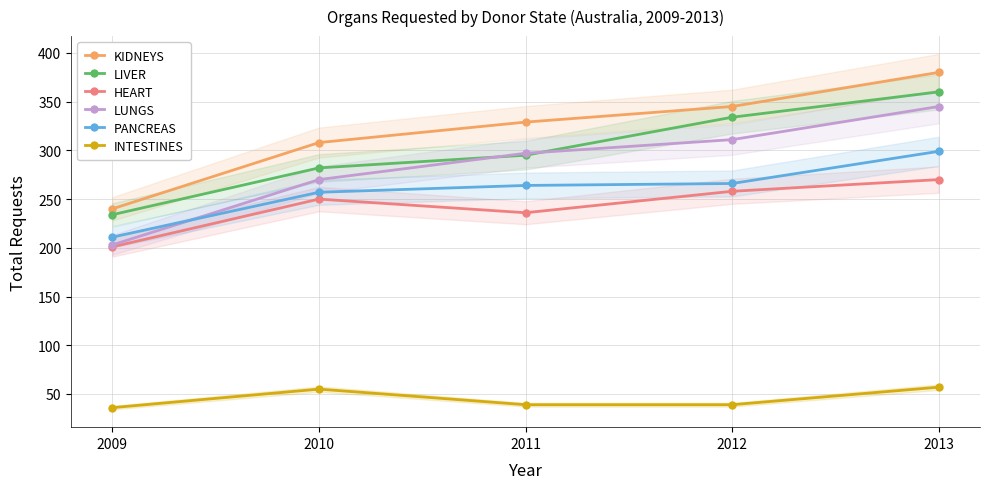

Rank the categories by INTESTINES value from highest to lowest.

2013, 2010, 2011, 2012, 2009